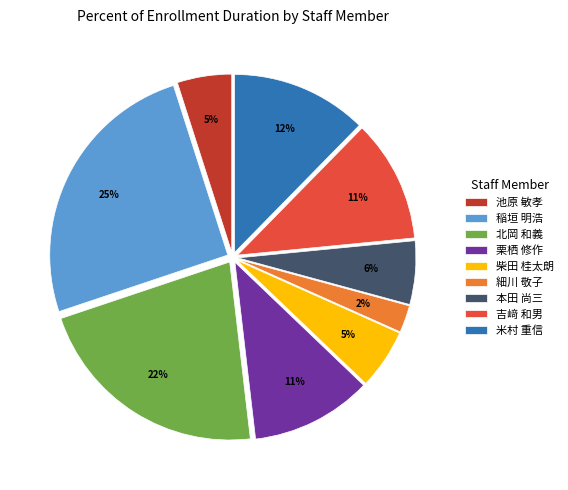

To the nearest percent, what is the difference between the 池原 敏孝 and 米村 重信 slice percentages?

7%